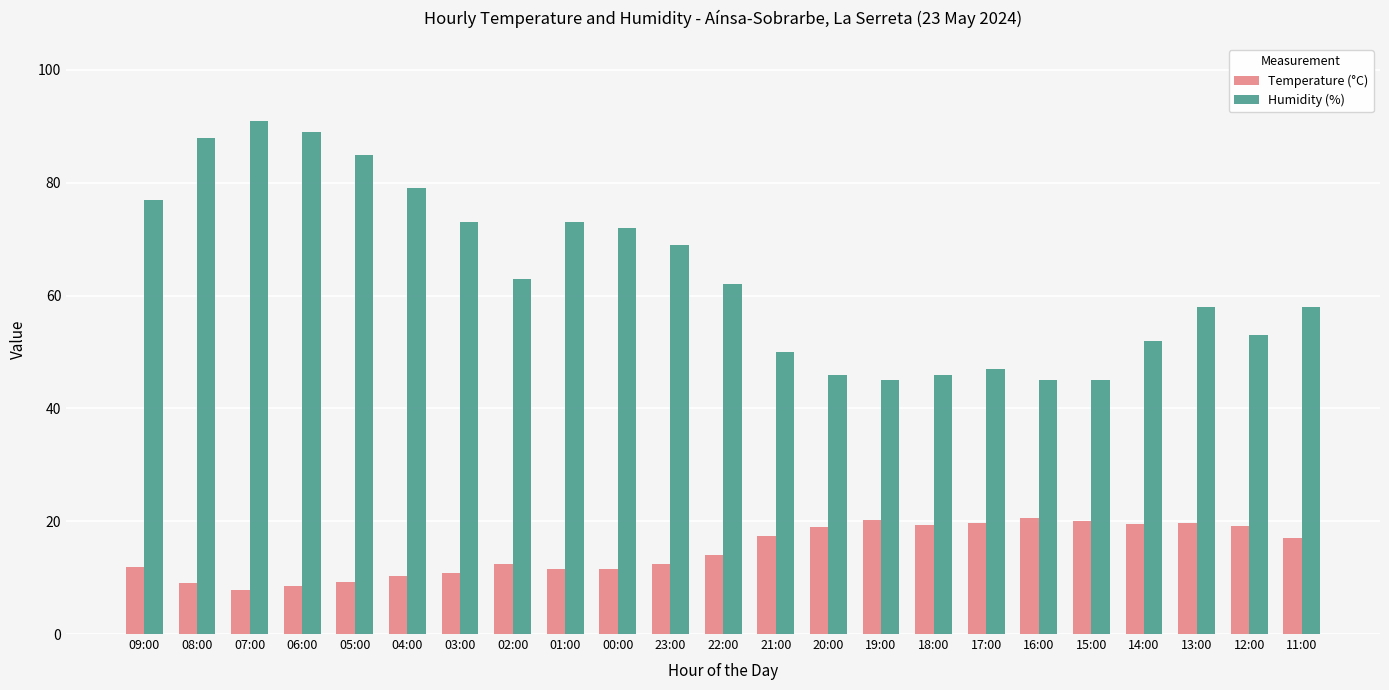

What is the lowest value of the Temperature (°C) series?

7.8